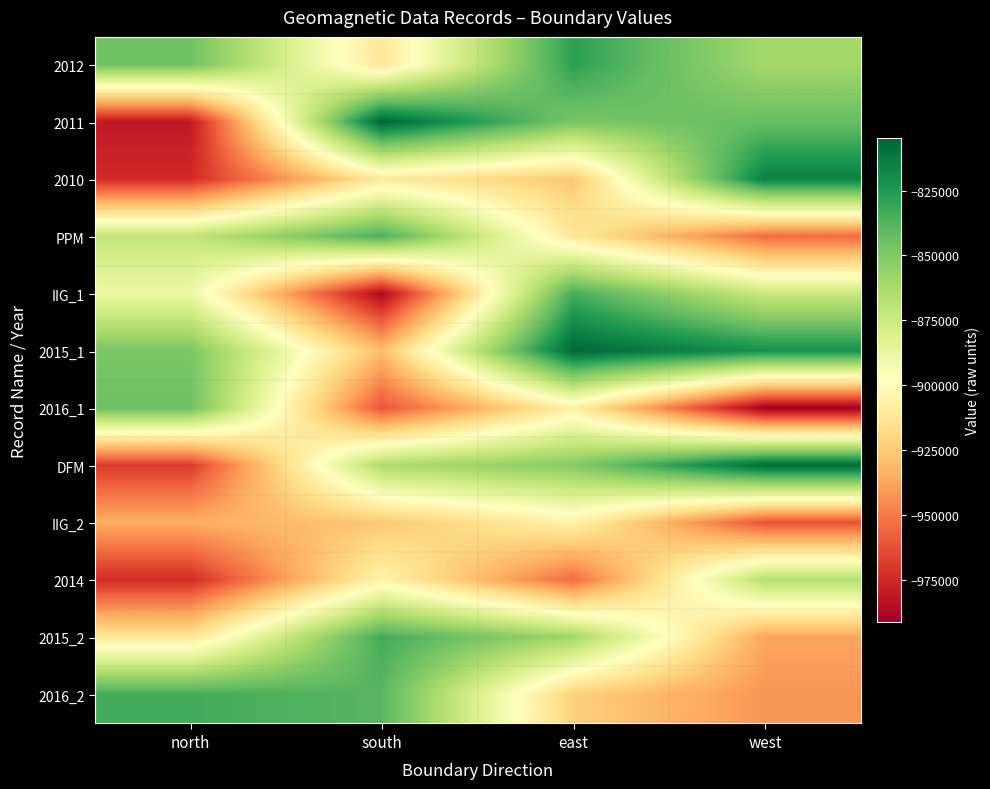

How many distinct data groups are displayed?

12